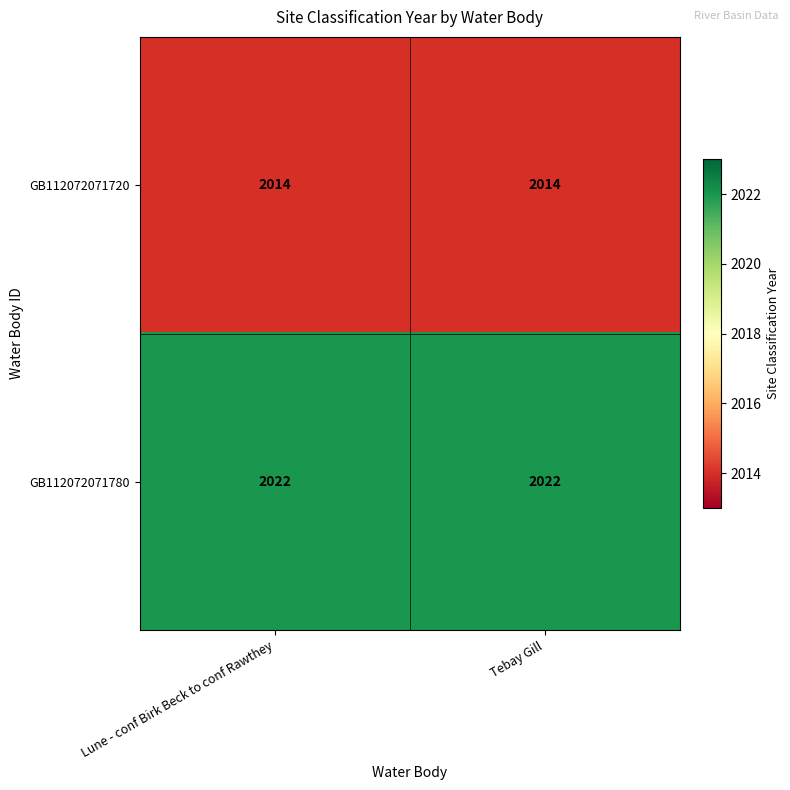

The GB112072071720 series shows 502 at Lune - conf Birk Beck to conf Rawthey. True or false?

False